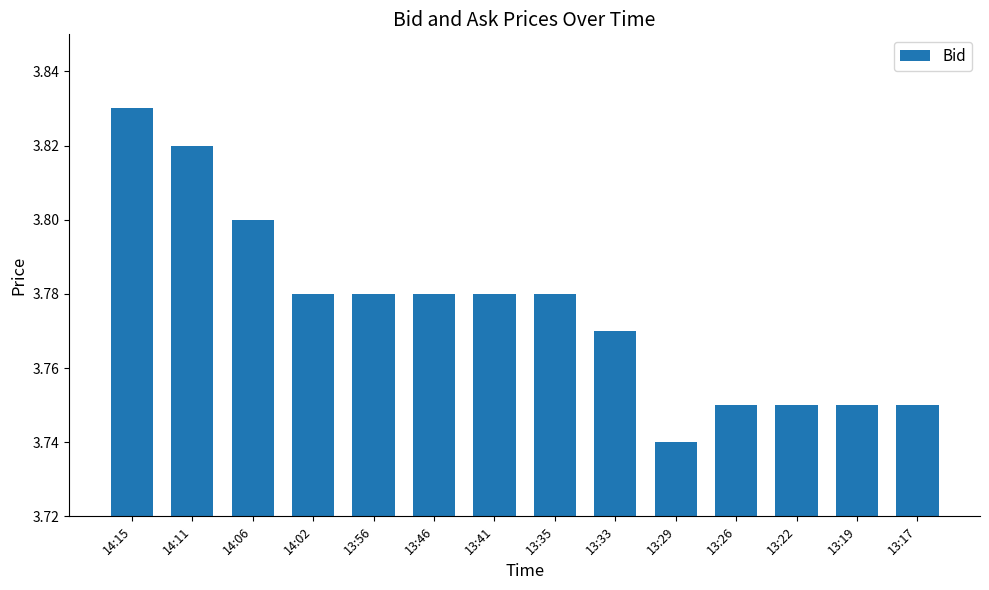

Between 13:22 and 13:56, which is larger?

13:56